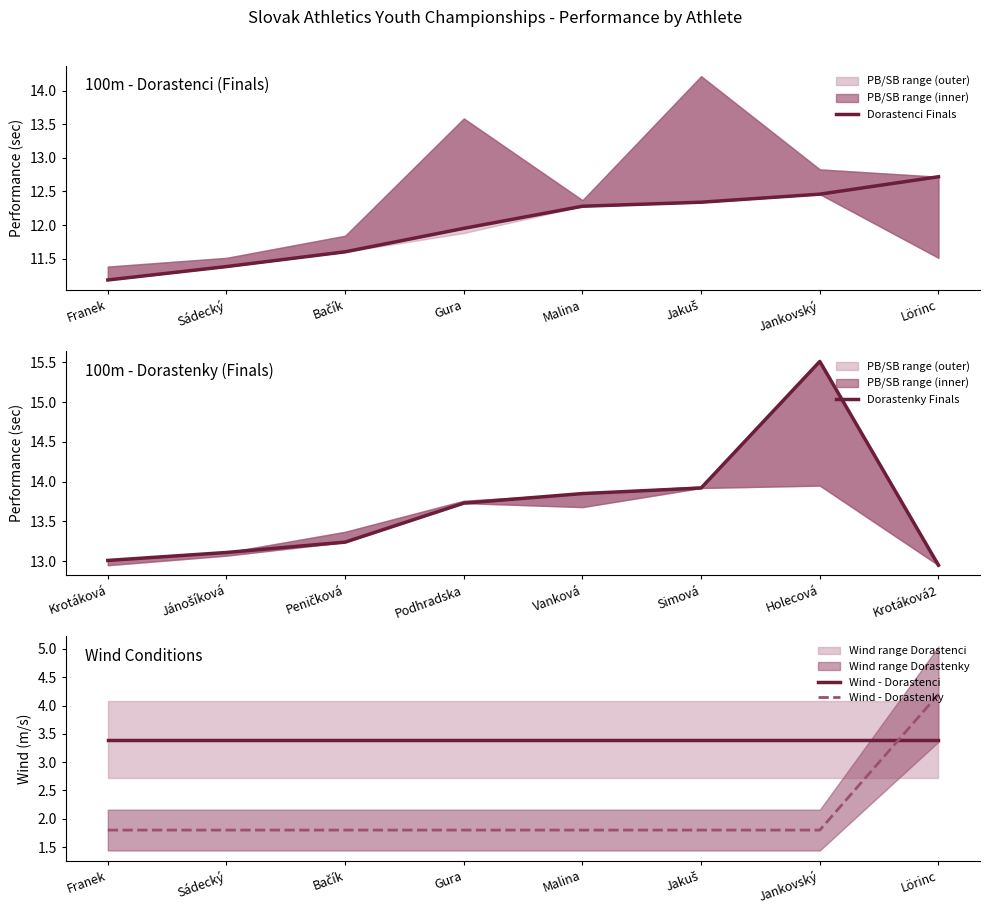

Which series has the largest range (max minus min)?

Dorastenky Finals